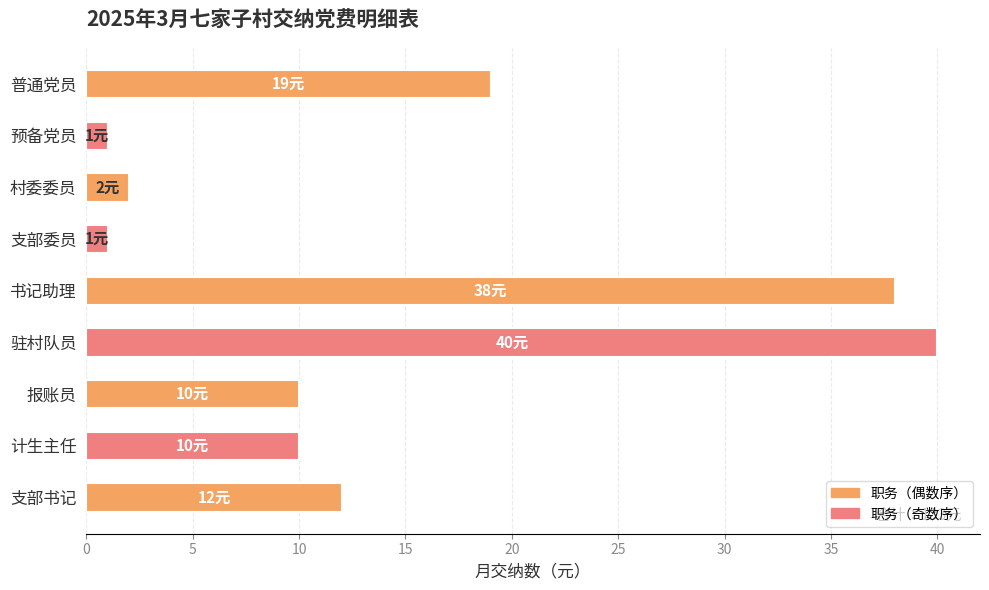

Reading bottom to top, list all the values displayed in this chart.

支部书记=12	计生主任=10	报账员=10	驻村队员=40	书记助理=38	支部委员=1	村委委员=2	预备党员=1	普通党员=19